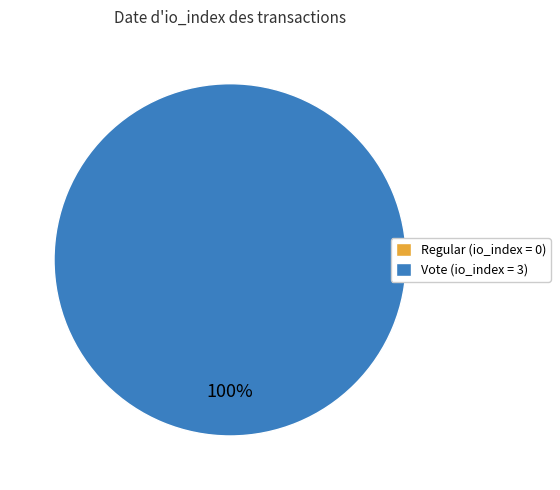

Is the sum of Vote and Regular greater than half?

Yes